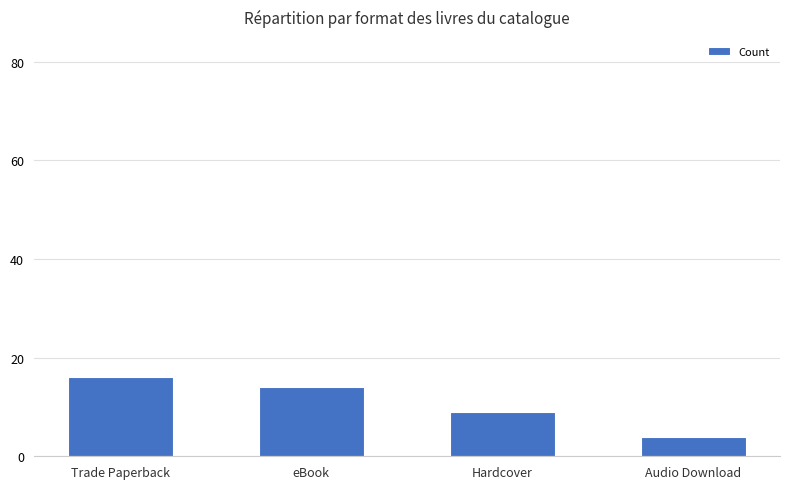

Rank the categories by value from highest to lowest.

Trade Paperback, eBook, Hardcover, Audio Download